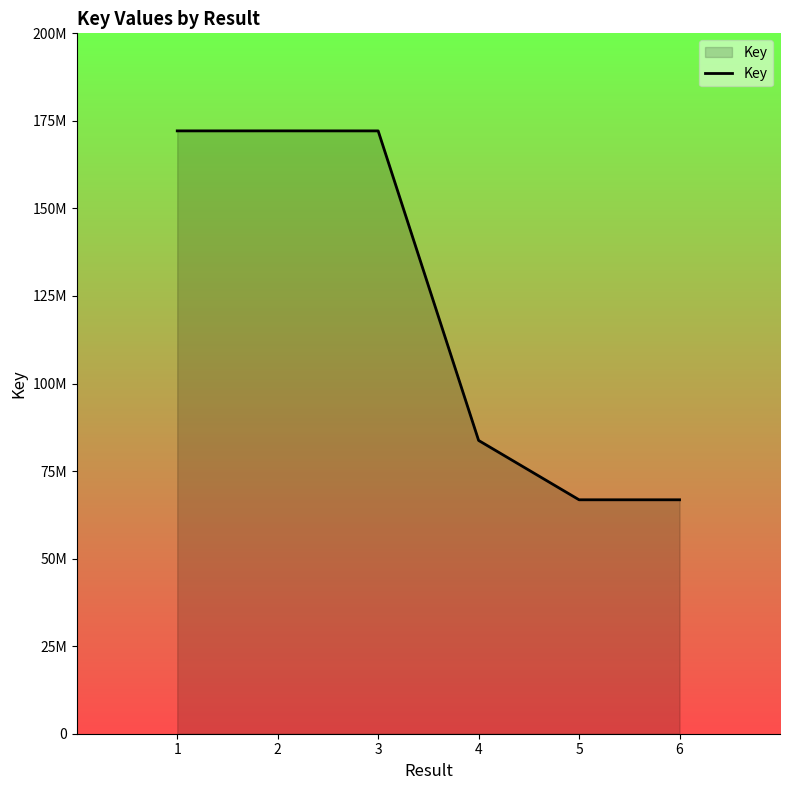

Between 6 and 4, which is larger?

4